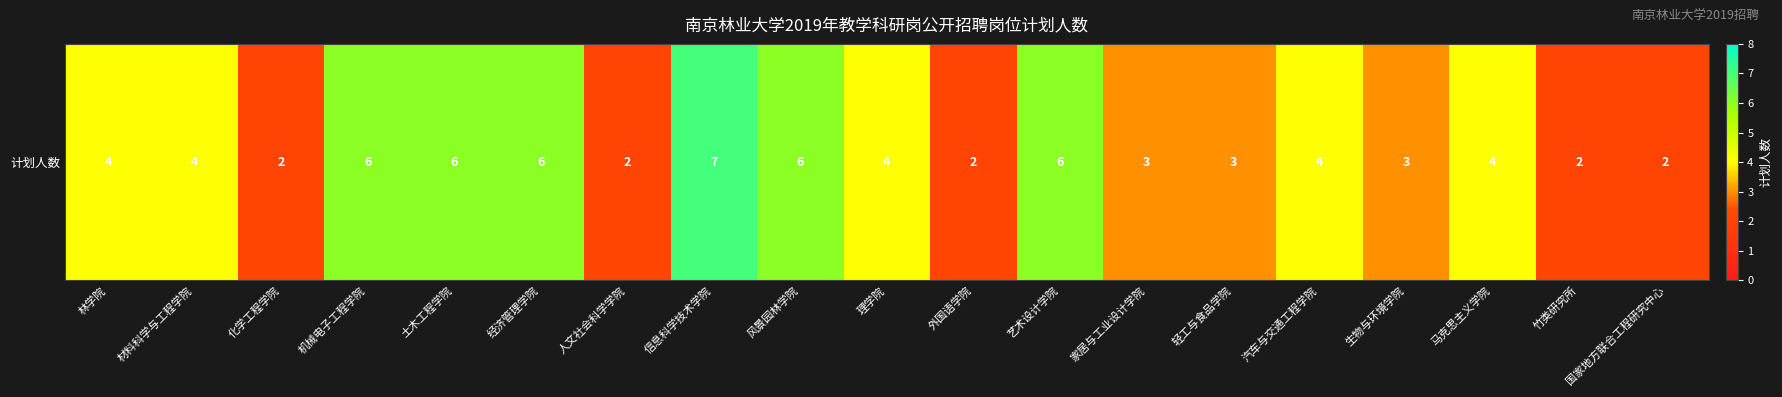

List the labels in order of value, smallest first.

化学工程学院, 人文社会科学学院, 外国语学院, 竹类研究所, 国家地方联合工程研究中心, 家居与工业设计学院, 轻工与食品学院, 生物与环境学院, 林学院, 材料科学与工程学院, 理学院, 汽车与交通工程学院, 马克思主义学院, 机械电子工程学院, 土木工程学院, 经济管理学院, 风景园林学院, 艺术设计学院, 信息科学技术学院